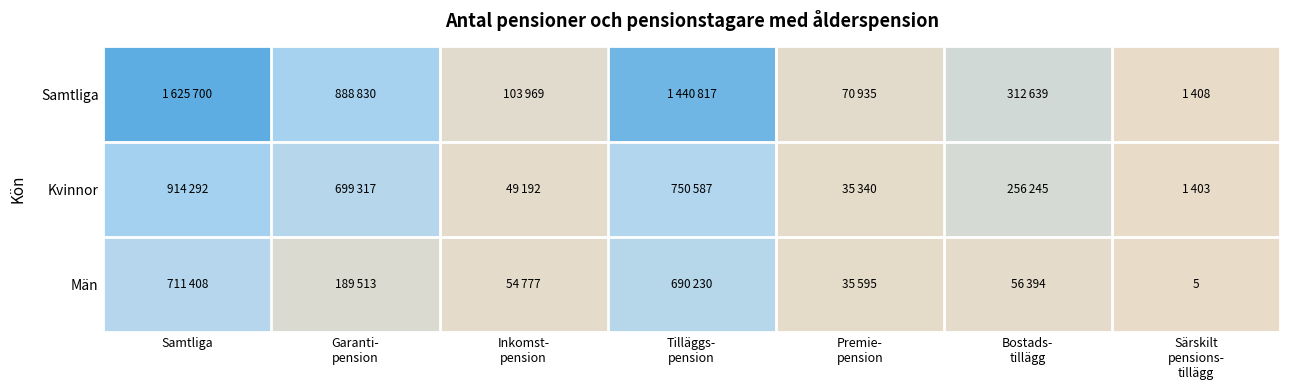

List the series in order of their overall mean, lowest first.

Män, Kvinnor, Samtliga